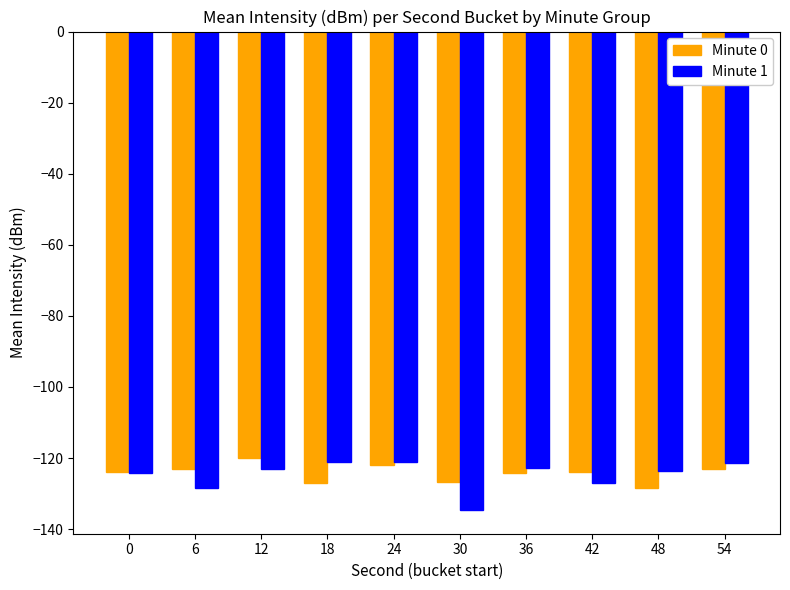

What is the spread (max minus min) of values at 48?

4.8